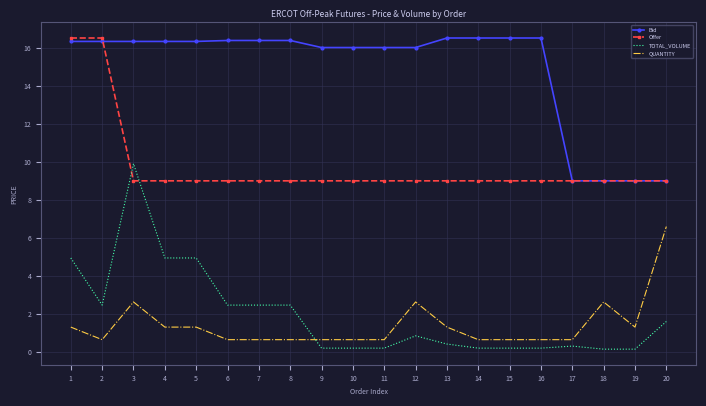

What is the difference between the highest and lowest values at 10?

15.8